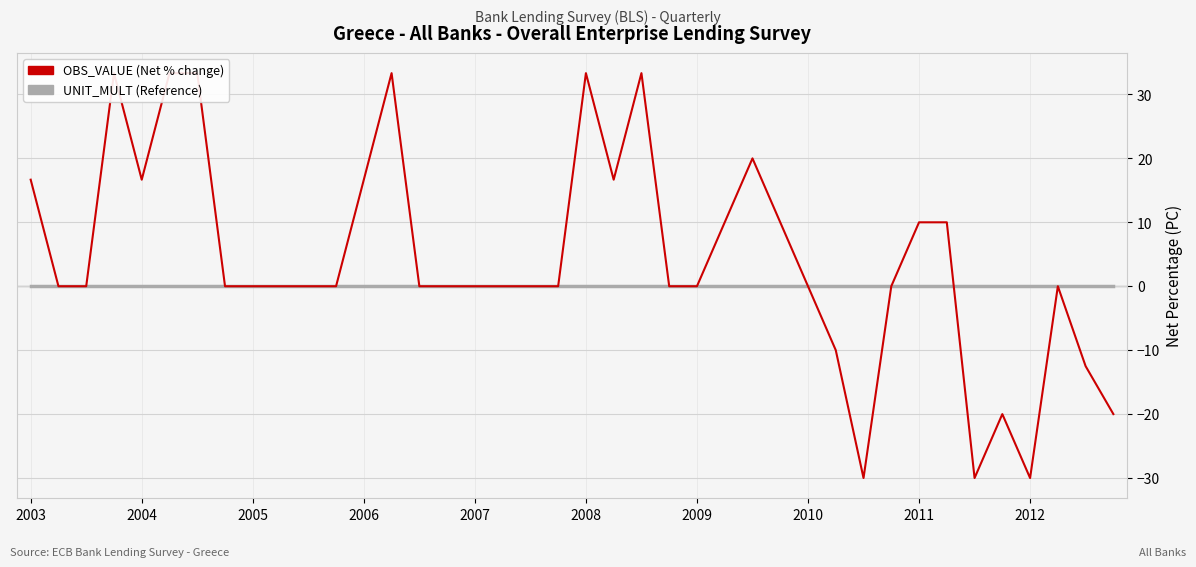

Reading left to right, list all the values displayed in this chart.

UNIT_MULT: 0.0	0.0	0.0	0.0	0.0	0.0	0.0	0.0	0.0	0.0	0.0	0.0	0.0	0.0	0.0	0.0	0.0	0.0	0.0	0.0	0.0	0.0	0.0	0.0	0.0	0.0	0.0	0.0	0.0	0.0	0.0	0.0	0.0	0.0	0.0	0.0	0.0	0.0	0.0	0.0
OBS_VALUE: 16.7	0.0	0.0	33.3	16.7	33.3	33.3	0.0	0.0	0.0	0.0	0.0	16.7	33.3	0.0	0.0	0.0	0.0	0.0	0.0	33.3	16.7	33.3	0.0	0.0	10.0	20.0	10.0	0.0	-10.0	-30.0	0.0	10.0	10.0	-30.0	-20.0	-30.0	0.0	-12.5	-20.0